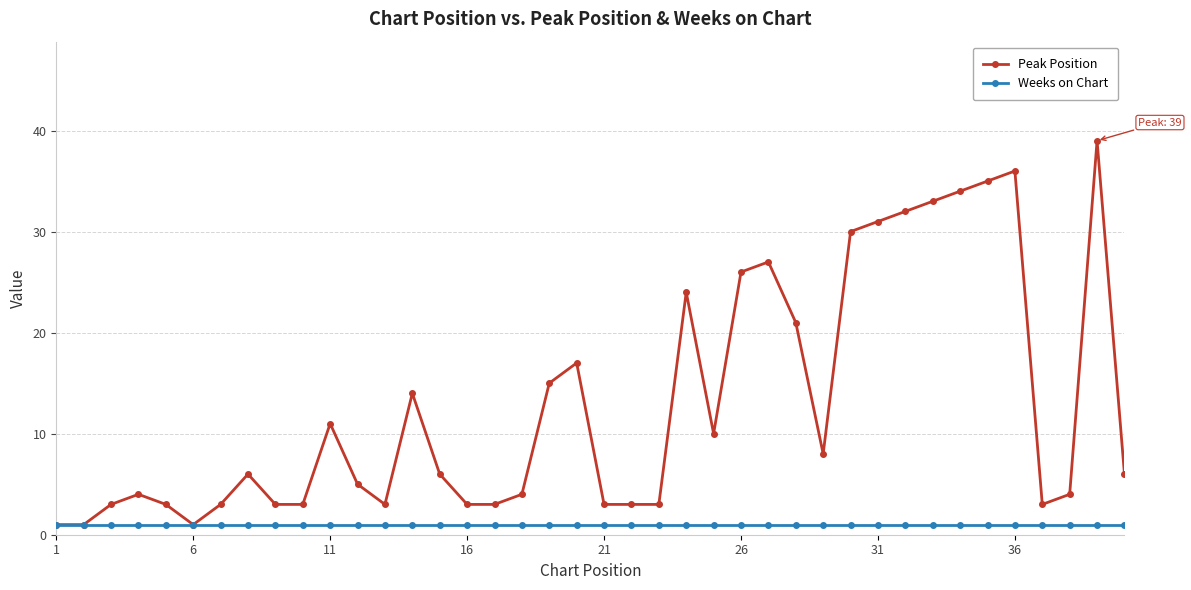

What is the value of the Peak Position point at the 2nd from the left?

1